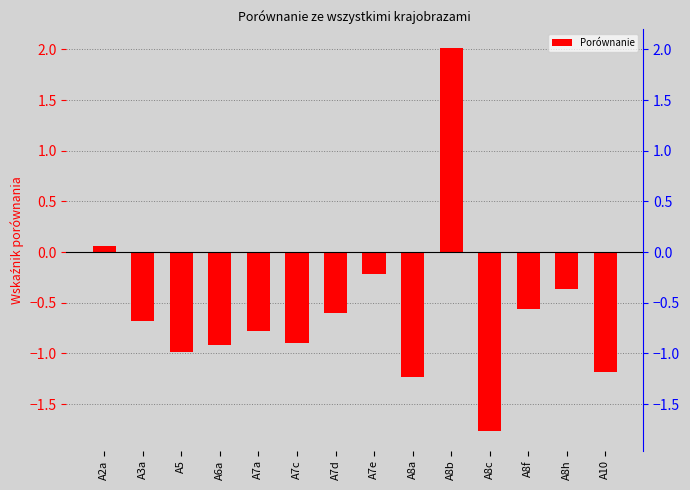

Reading right to left, transcribe all the data shown in this chart.

A10=-1.2	A8h=-0.4	A8f=-0.6	A8c=-1.8	A8b=2.0	A8a=-1.2	A7e=-0.2	A7d=-0.6	A7c=-0.9	A7a=-0.8	A6a=-0.9	A5=-1.0	A3a=-0.7	A2a=0.1